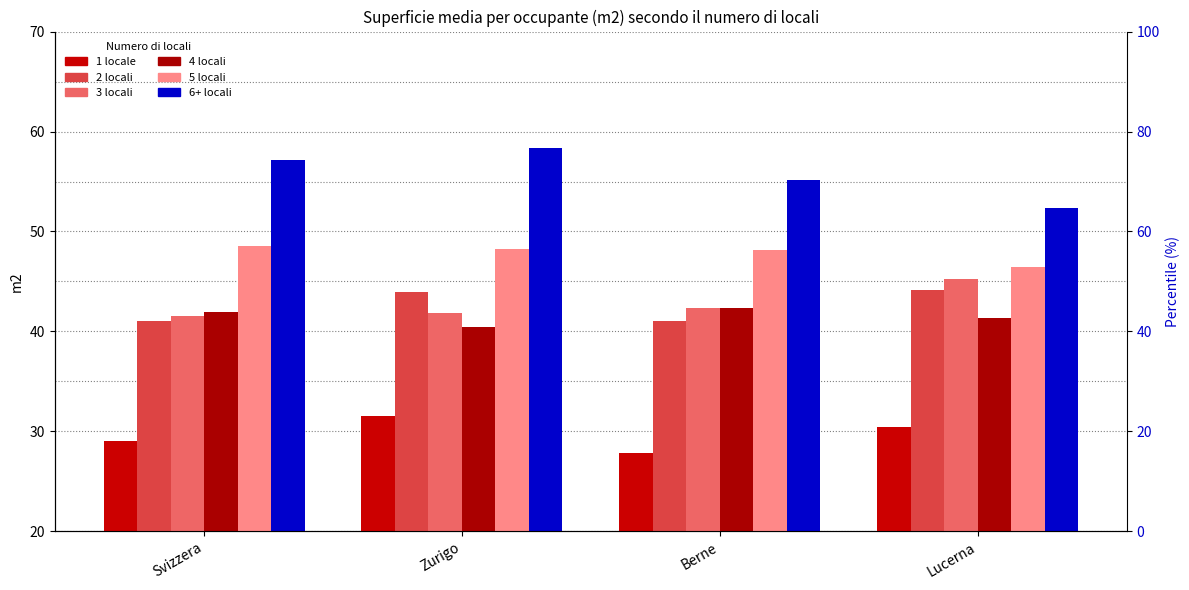

What is the difference between the maximum and second lowest values in the 2 locali series?

3.1